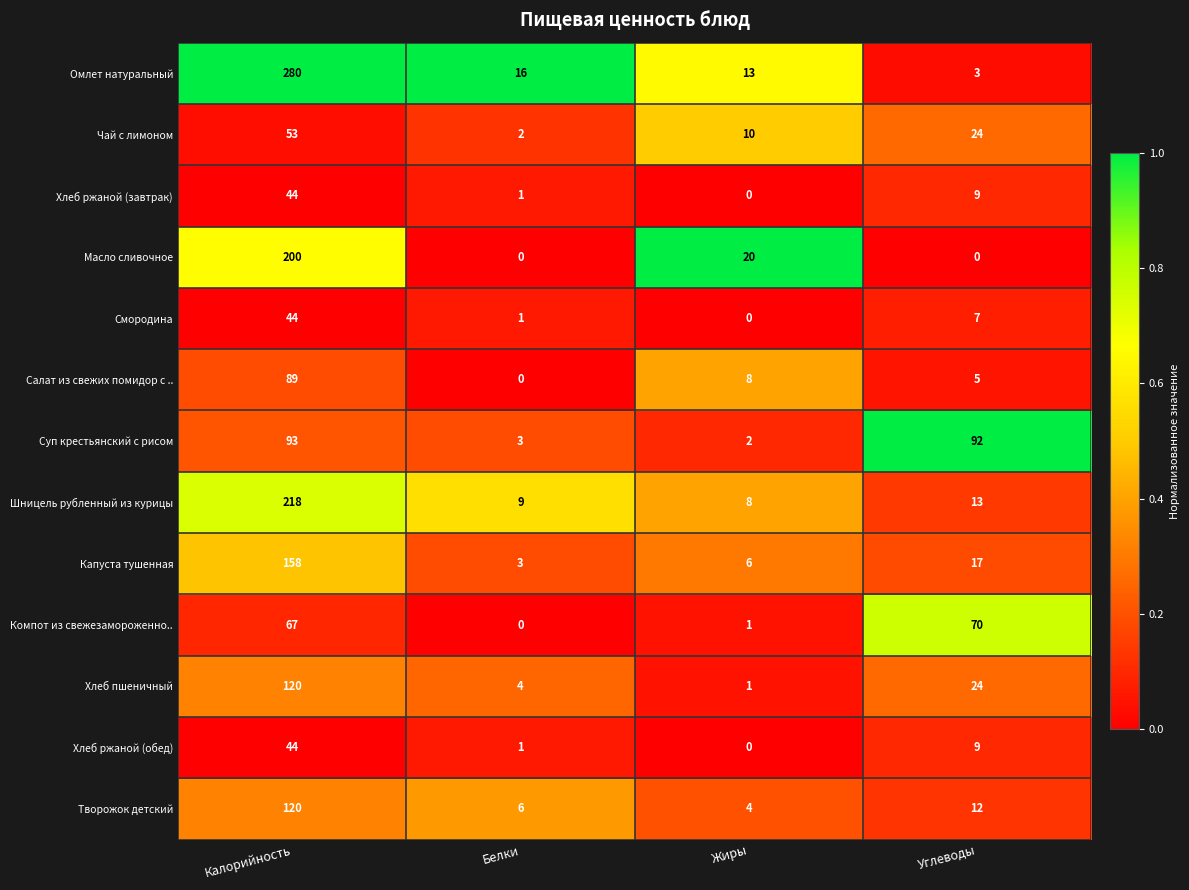

What is the sum of the Шницель рубленный из курицы values at Белки and Углеводы?

22